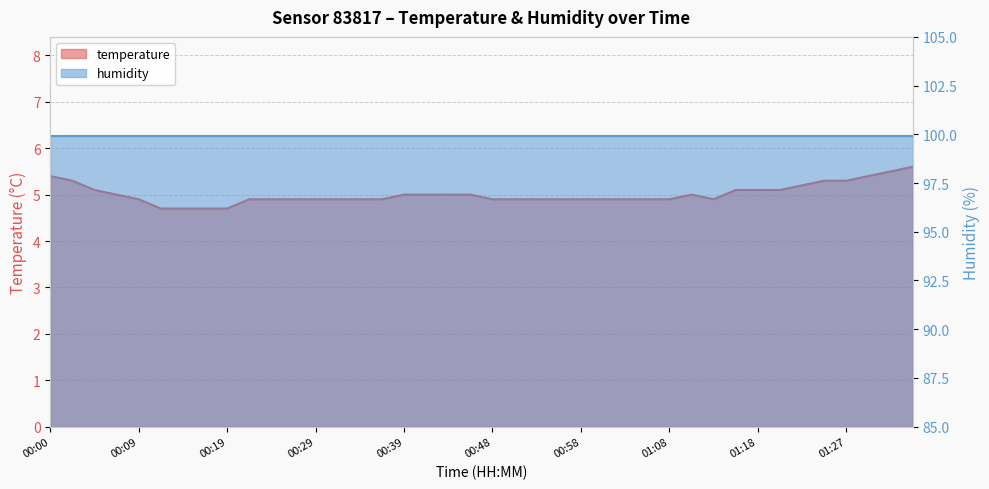

How many interior local peaks (higher than both neighbors) does the data have?

1